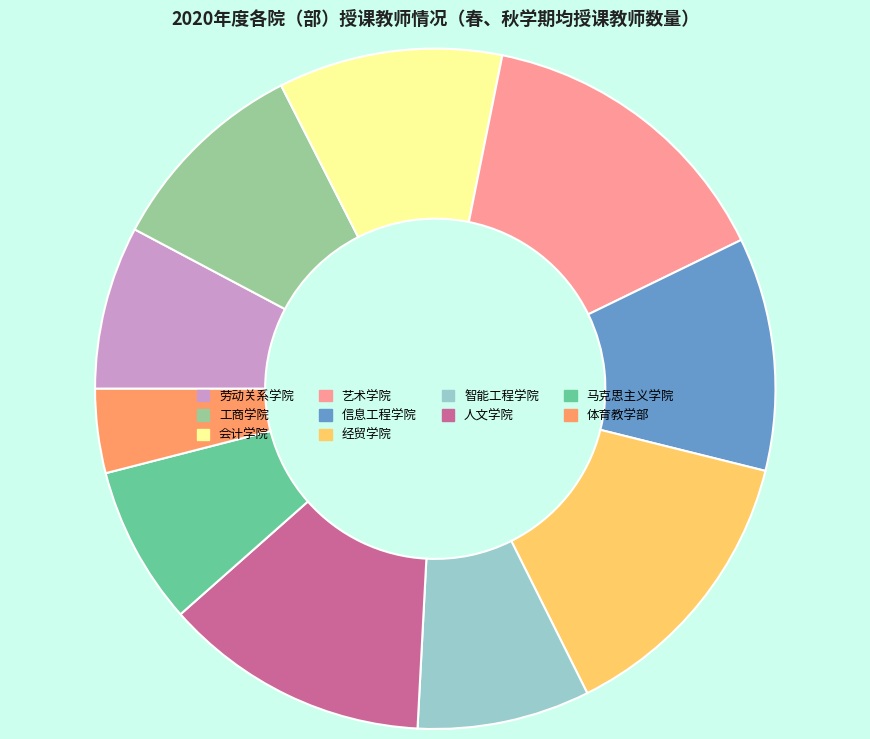

How many segments does this pie chart have?

10